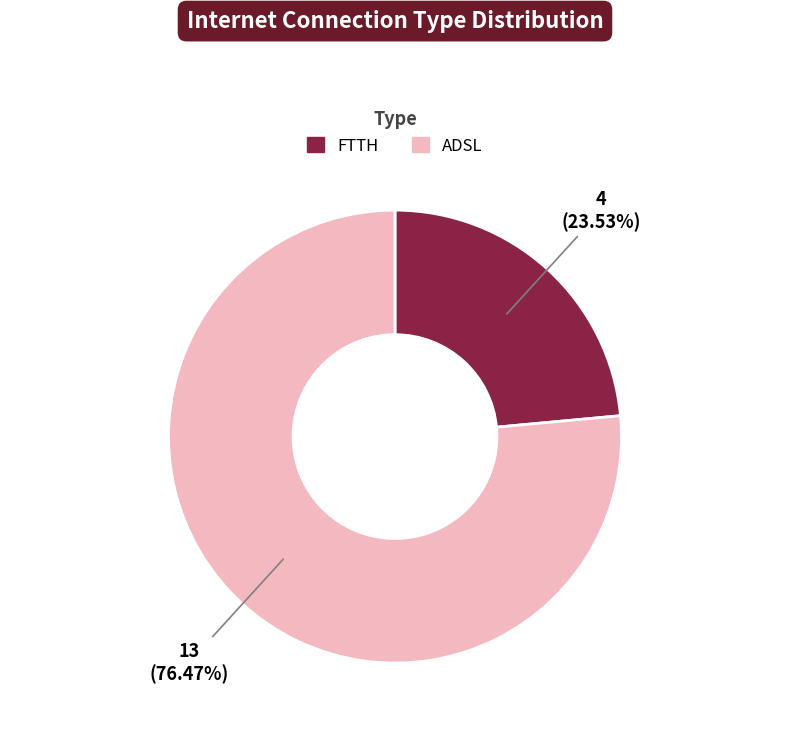

Is it true that ADSL is 76% of the pie?

True